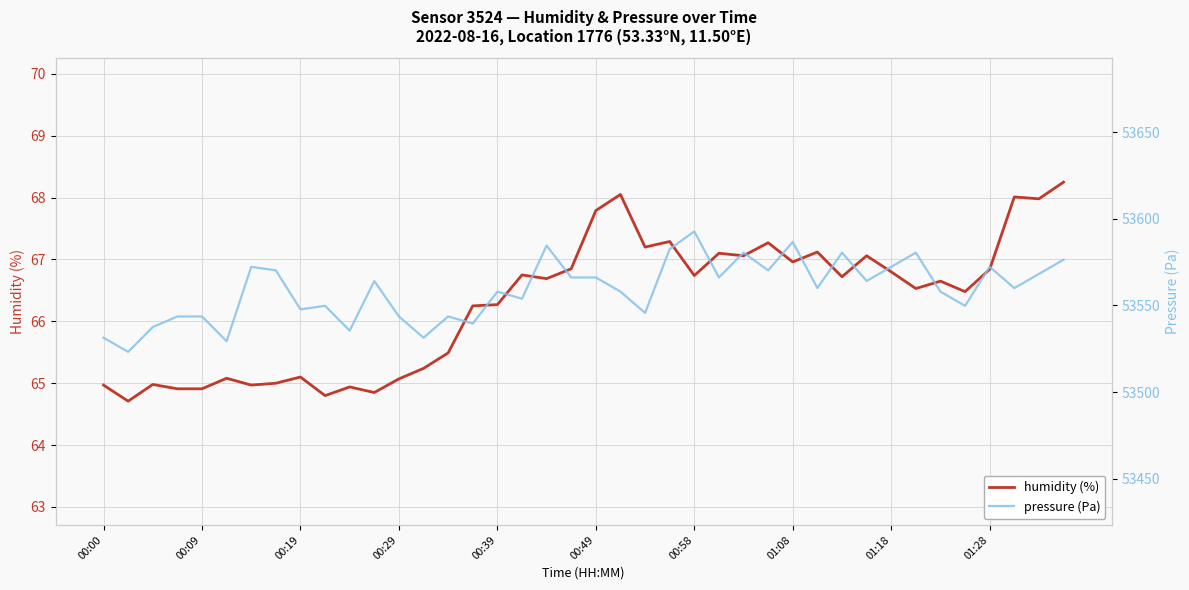

In pressure (Pa), how many points are lower than both neighbors (excluding endpoints)?

14